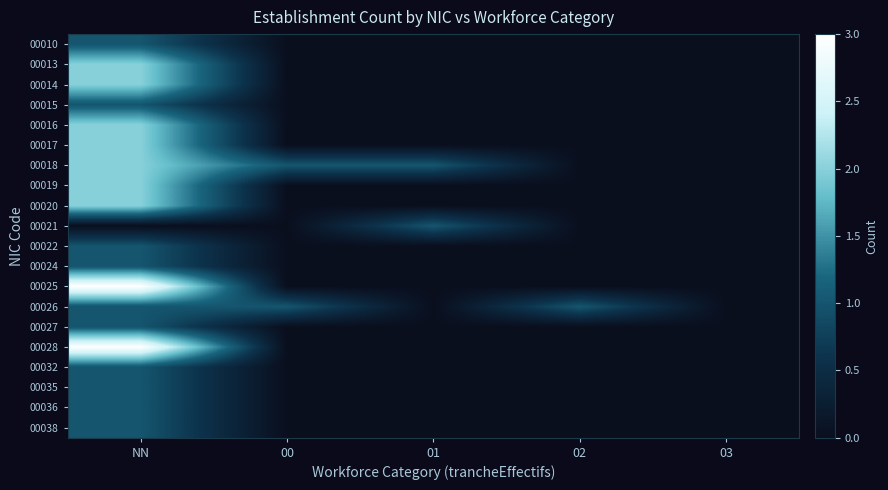

At which category does the chart reach its minimum across all series?

00